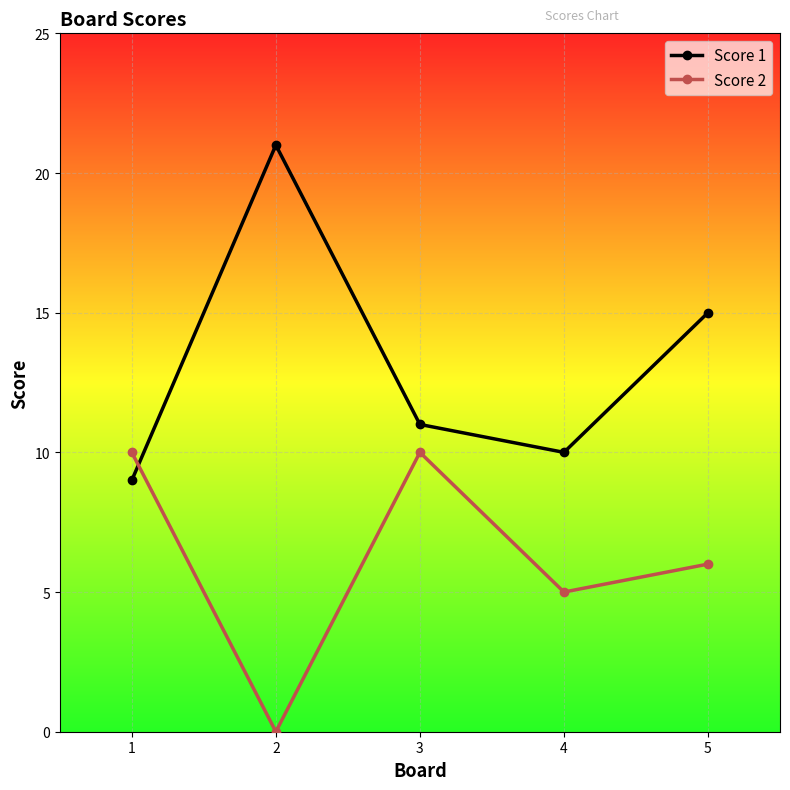

Which category has the lowest value across all series?

2